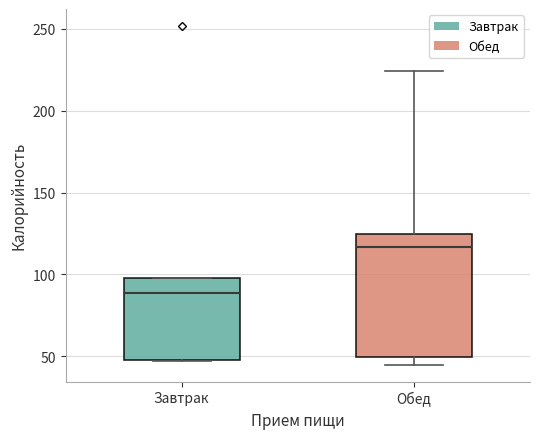

Reading left to right, transcribe this box plot: for each box, give where its median line is, the range the box spans, and where its two whiskers end, as read against the y-axis. The values are not printed on the chart, so give them approximately, as read against the axis.

Завтрак: median 90, box 45 to 100, whiskers 45 to 100
Обед: median 115, box 50 to 125, whiskers 45 to 225